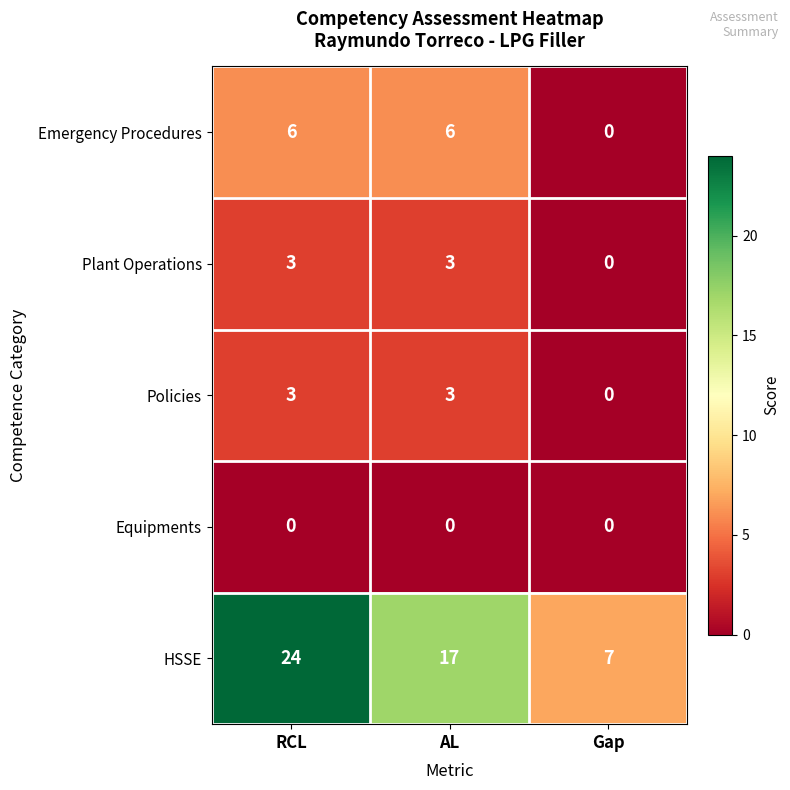

What is the difference between the HSSE values at RCL and AL?

7